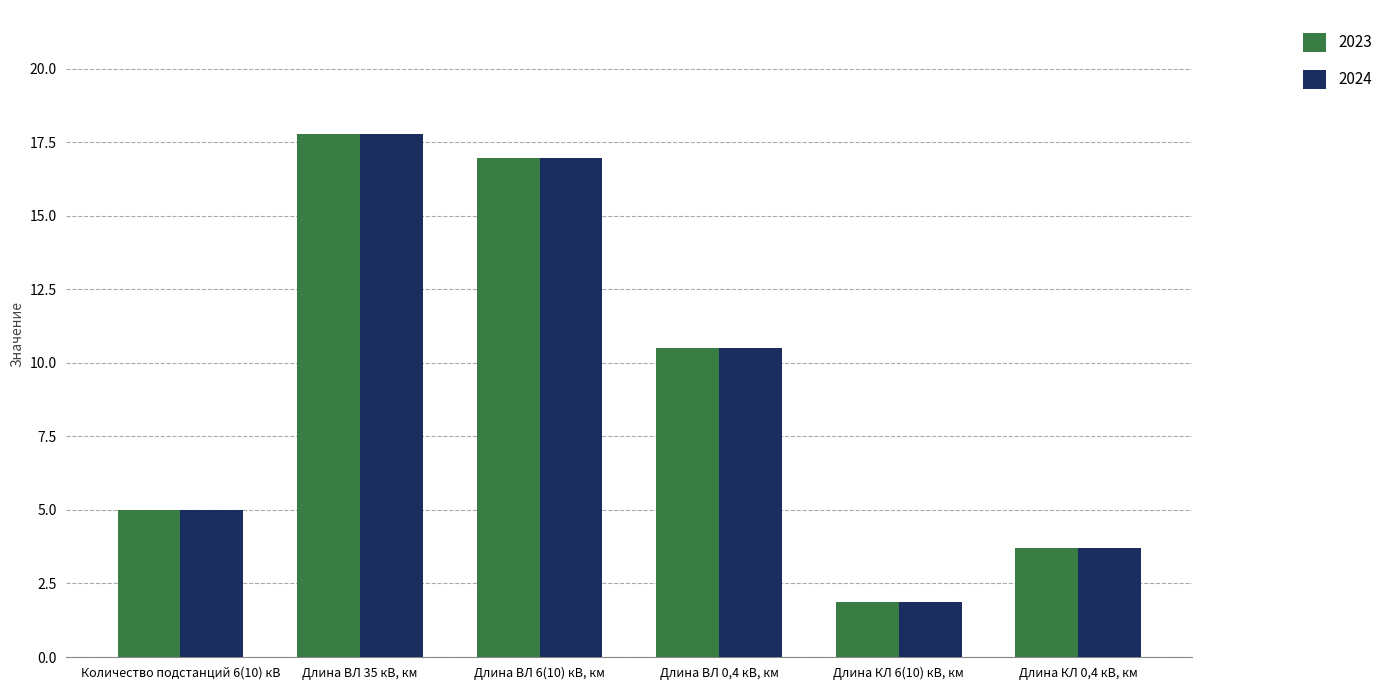

Read the 2024 value at Количество подстанций 6(10) кВ.

5.0